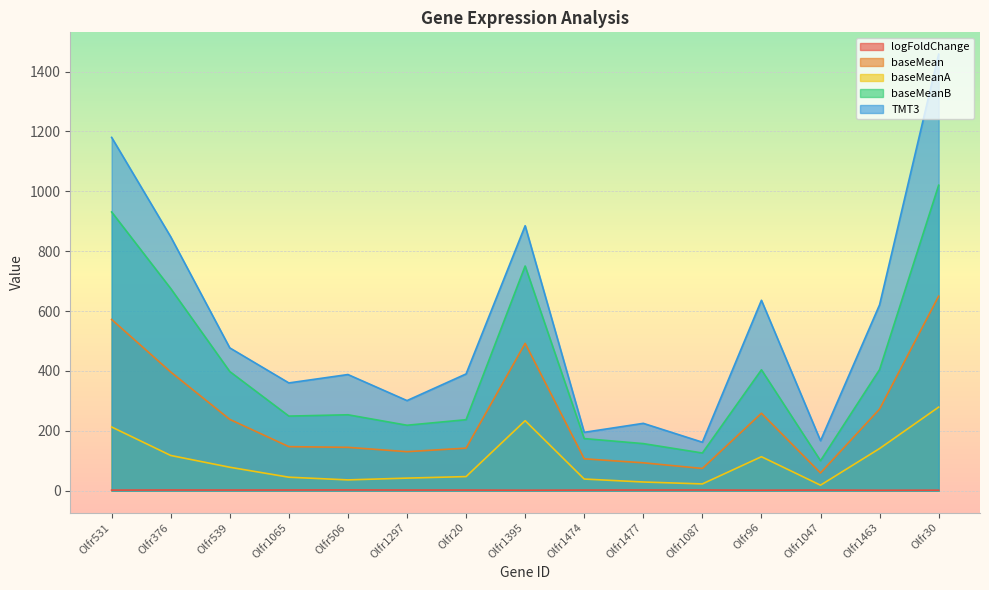

What is the sum of all logFoldChange values?

31.3